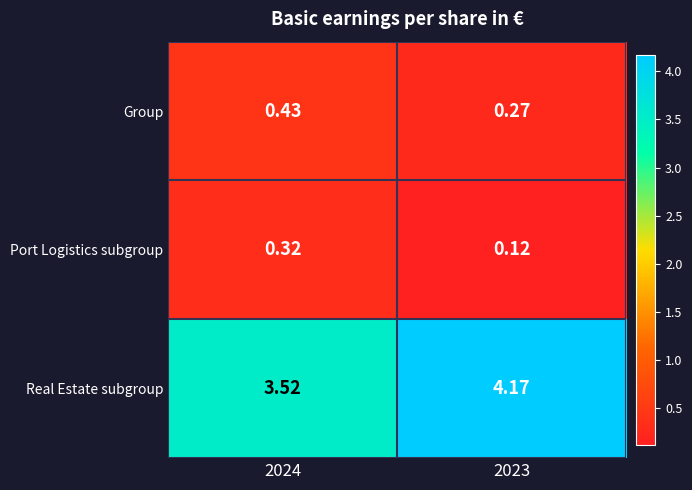

List the series in order of their peak value, highest first.

Real Estate subgroup, Group, Port Logistics subgroup